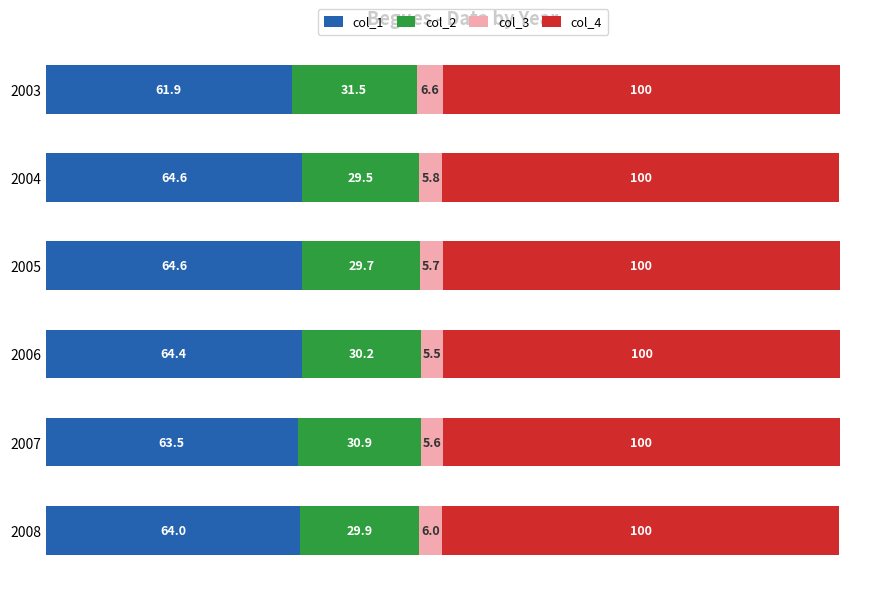

True or false: col_1 has a value of 17.1 at 2005.

False